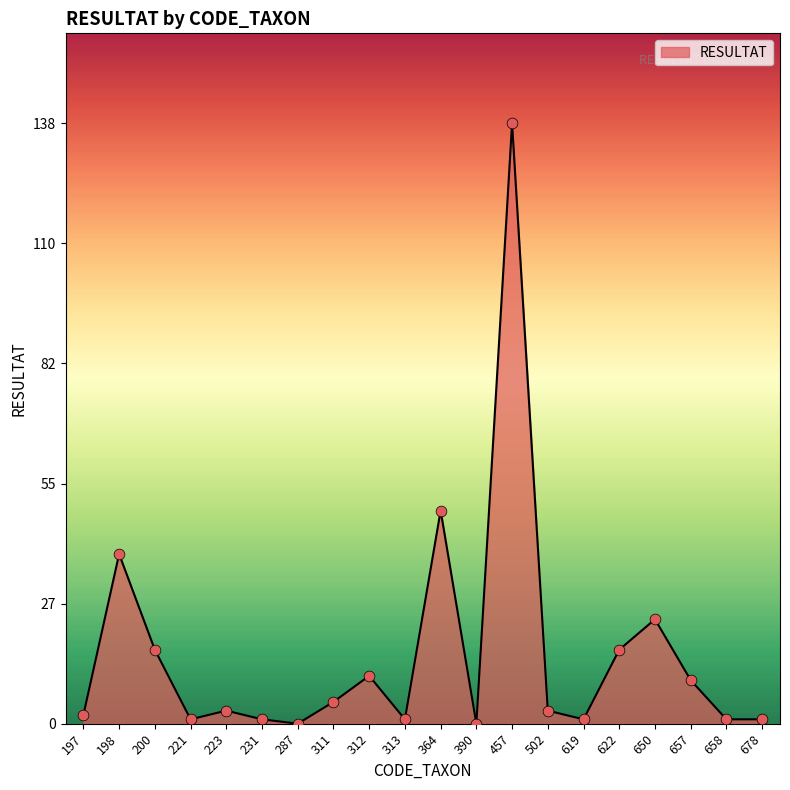

Between 311 and 364, which is larger?

364